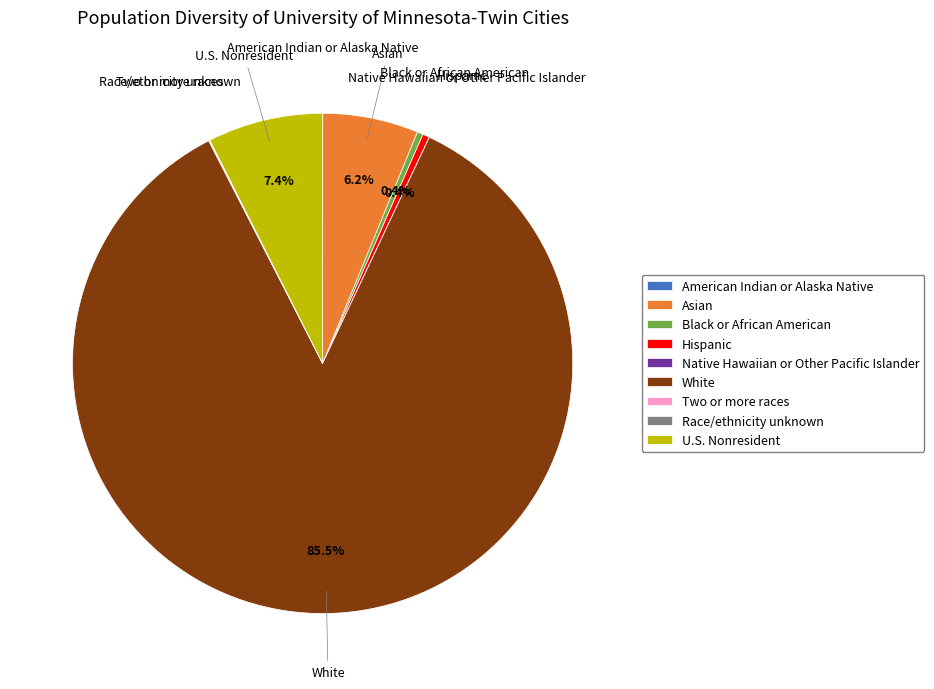

What is the largest slice in the pie chart?

White